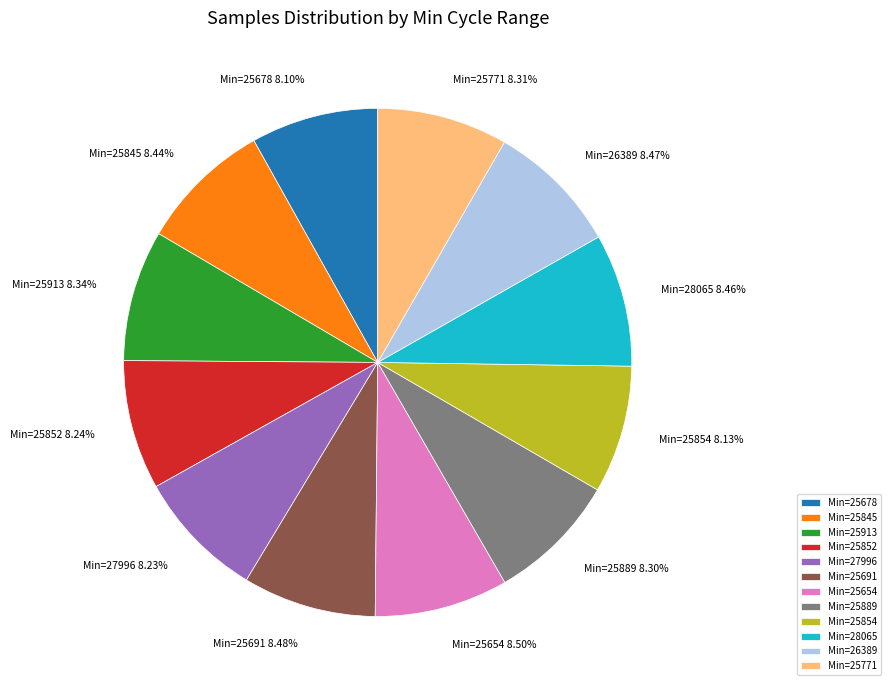

Is Min=25691 the majority of the pie?

No